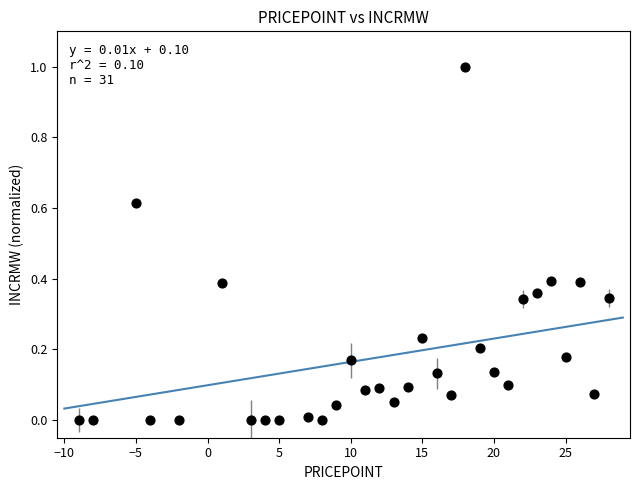

What is the range of Y values (max minus min)?

1.0